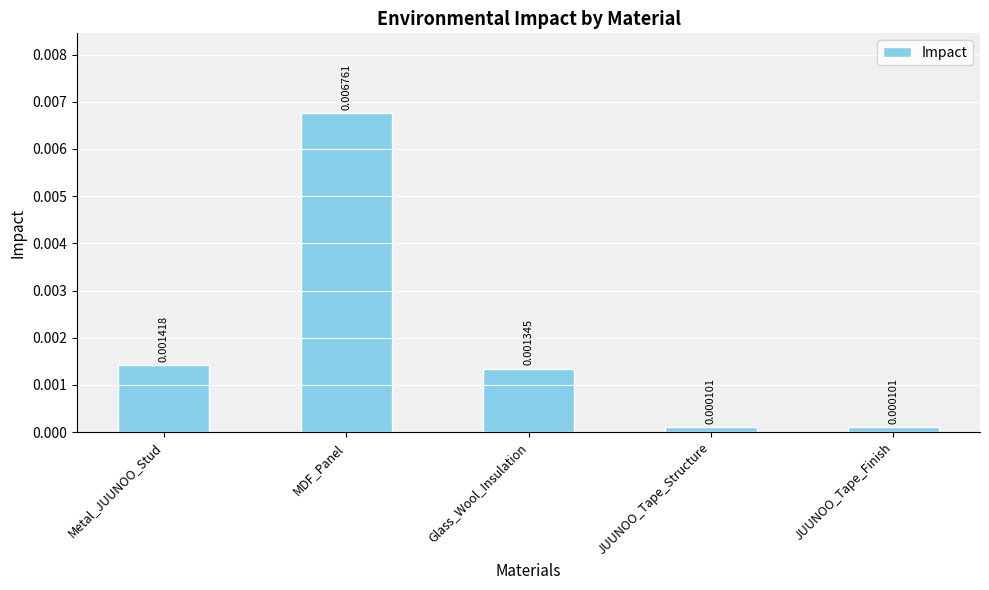

What is the label of the 3rd bar from the left?

Glass_Wool_Insulation